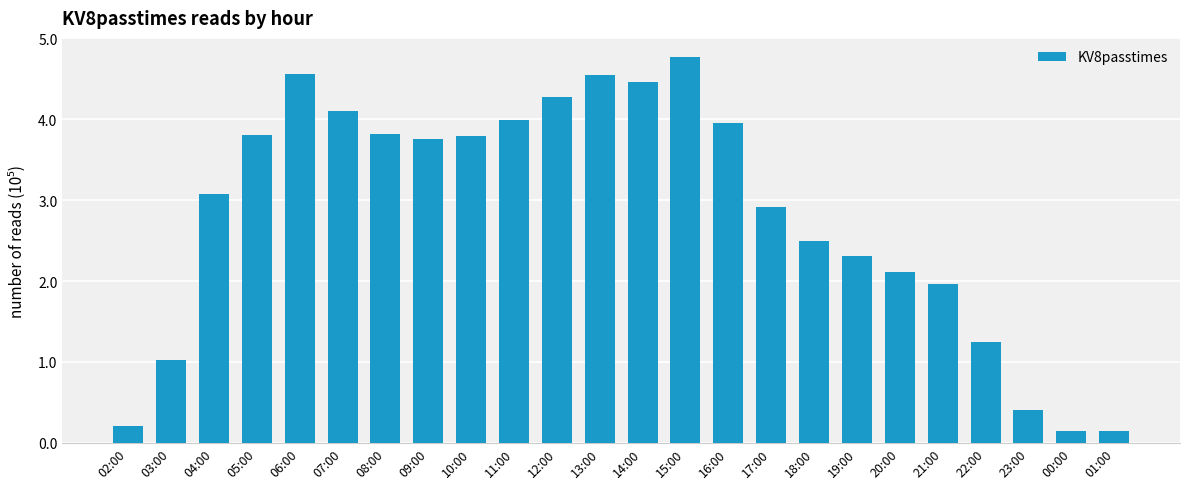

Does the chart contain any negative values?

No